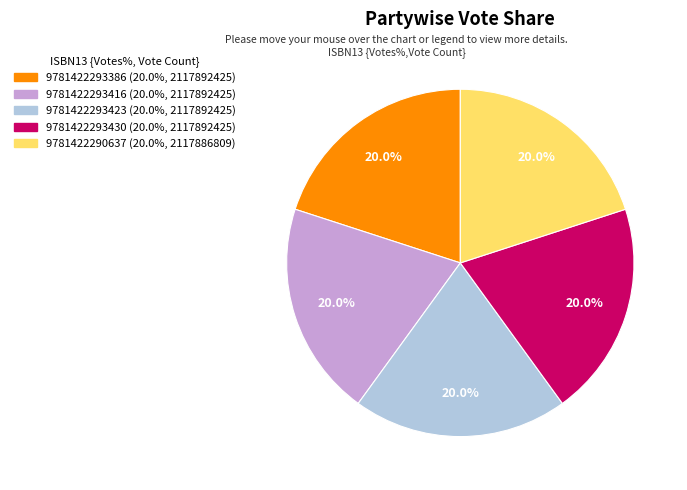

Does any single category account for the majority?

No